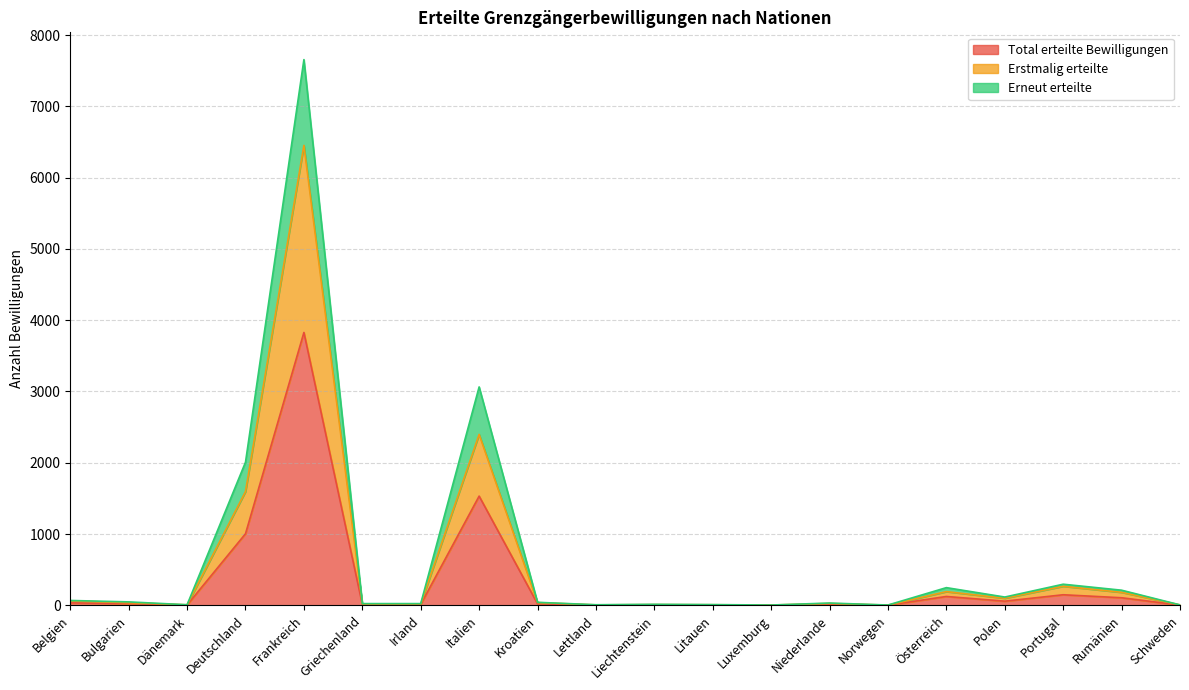

Reading left to right, extract all data points from this chart.

Total erteilte Bewilligungen: 34	24	4	1004	3828	12	12	1532	21	4	7	5	2	16	2	124	58	148	106	3
Erstmalig erteilte: 62	37	7	1596	6453	18	19	2398	38	6	10	8	4	26	3	192	99	267	182	6
Erneut erteilte: 68	48	8	2008	7656	24	24	3064	42	8	14	10	4	32	4	248	116	296	212	6